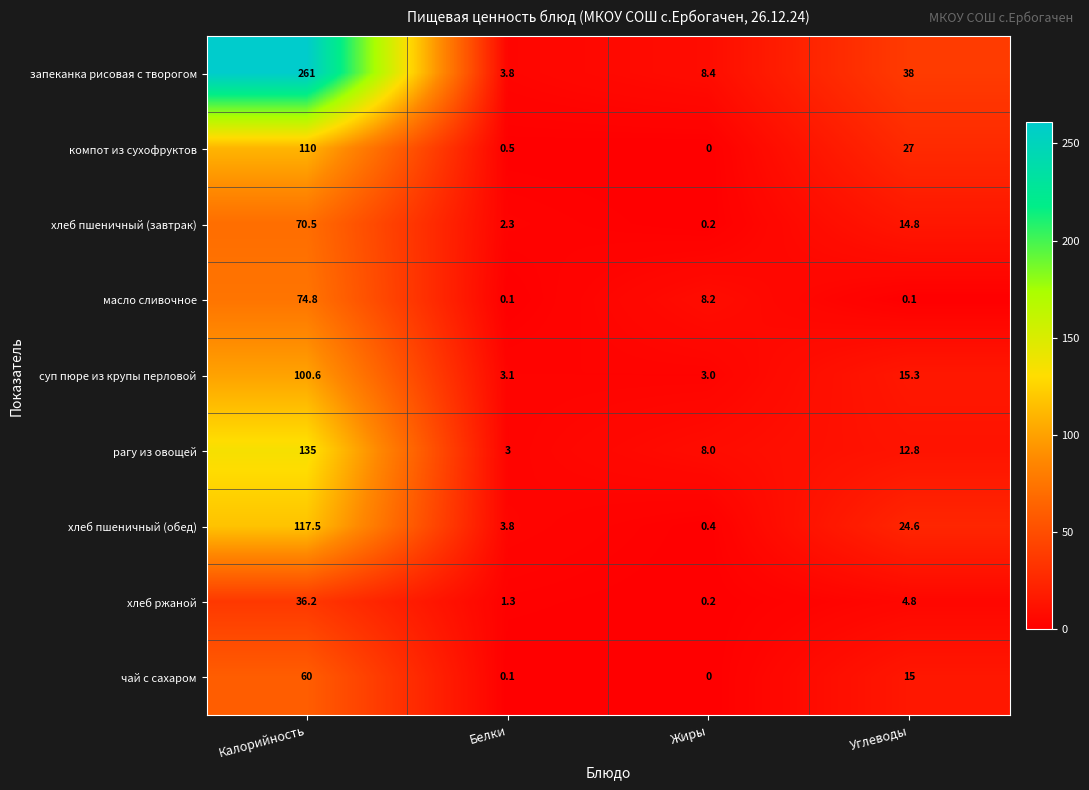

Rank the series by their maximum value, from lowest to highest.

хлеб ржаной, чай с сахаром, хлеб пшеничный (завтрак), масло сливочное, суп пюре из крупы перловой, компот из сухофруктов, хлеб пшеничный (обед), рагу из овощей, запеканка рисовая с творогом